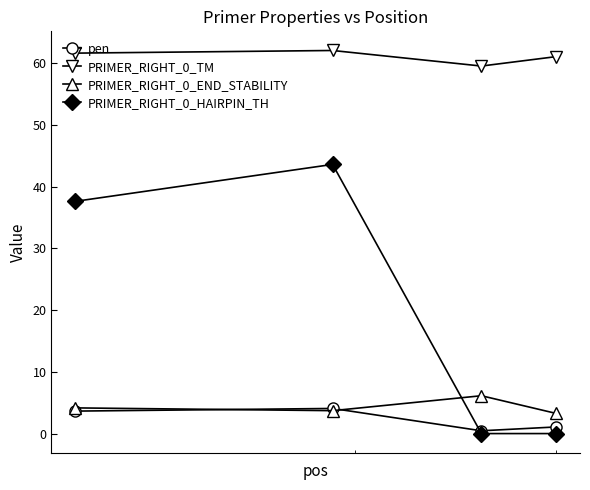

Count the number of data series in this chart.

4